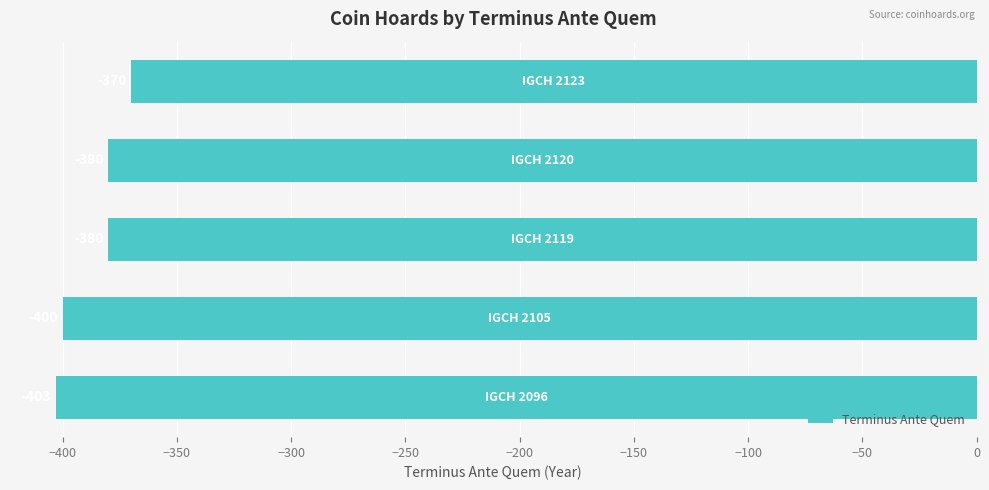

What is the difference between the maximum and minimum values?

33